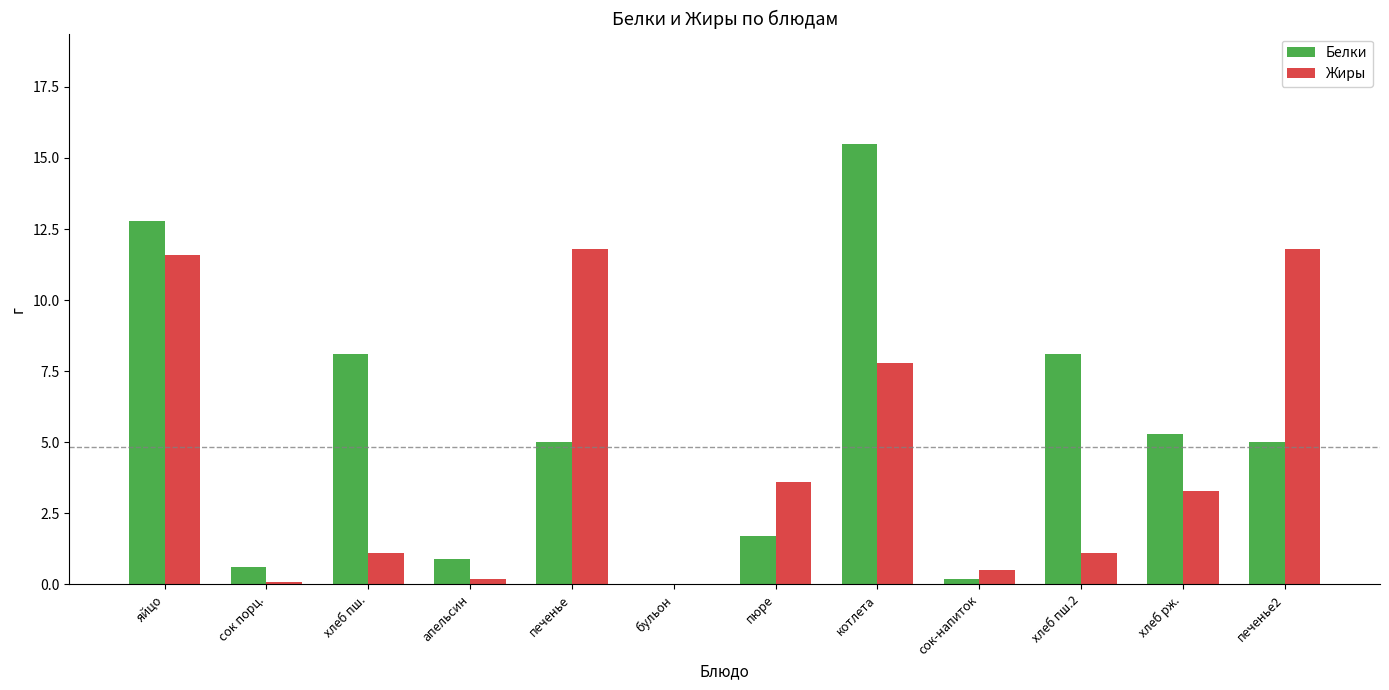

What is the difference between the Жиры values at хлеб пш. and яйцо?

10.5